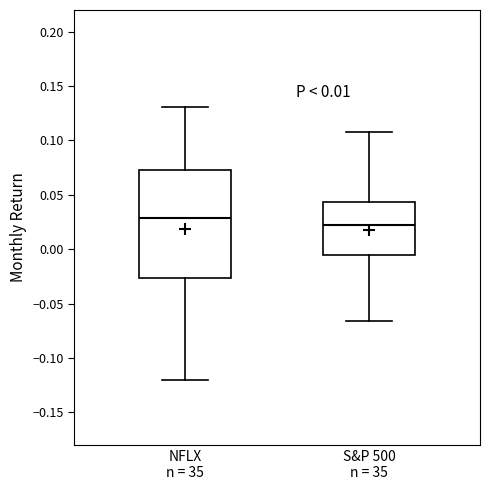

Where does the median line of the box for NFLX n = 35 sit on the y-axis? The values are not printed on the chart, so give them approximately, as read against the axis.

0.030